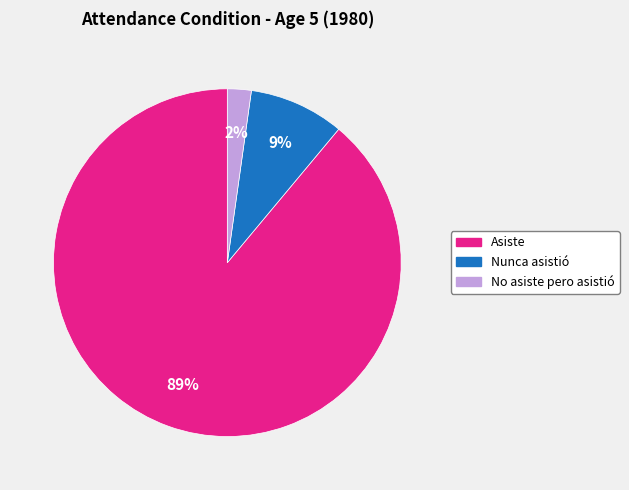

Is there a majority slice in this chart?

Yes